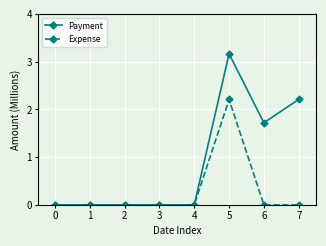

Does the chart display data point markers on the line(s)?

Yes